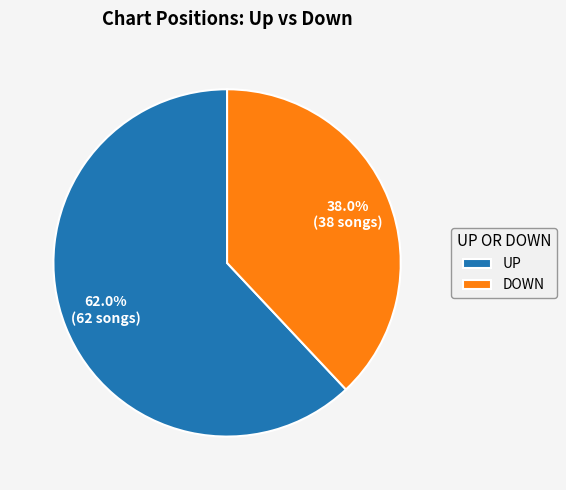

Approximately how many times larger is the value at DOWN compared to UP?

0.6